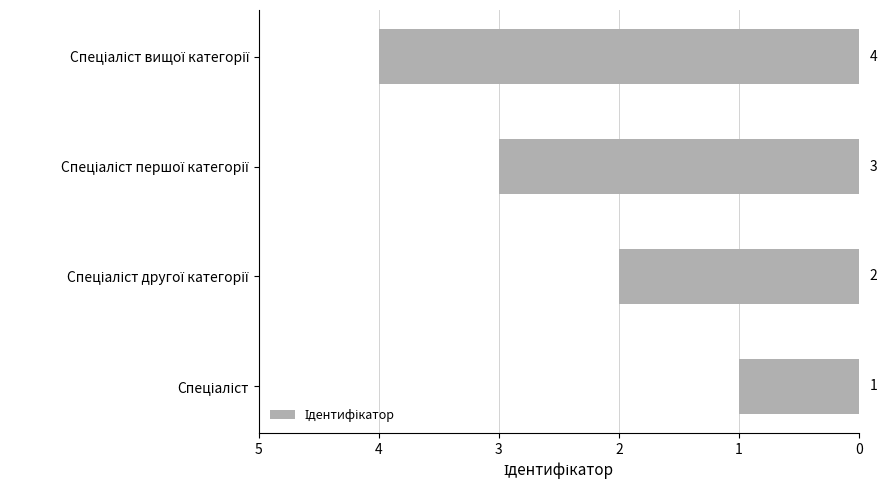

Are the bars grouped side by side (vs. stacked)?

No